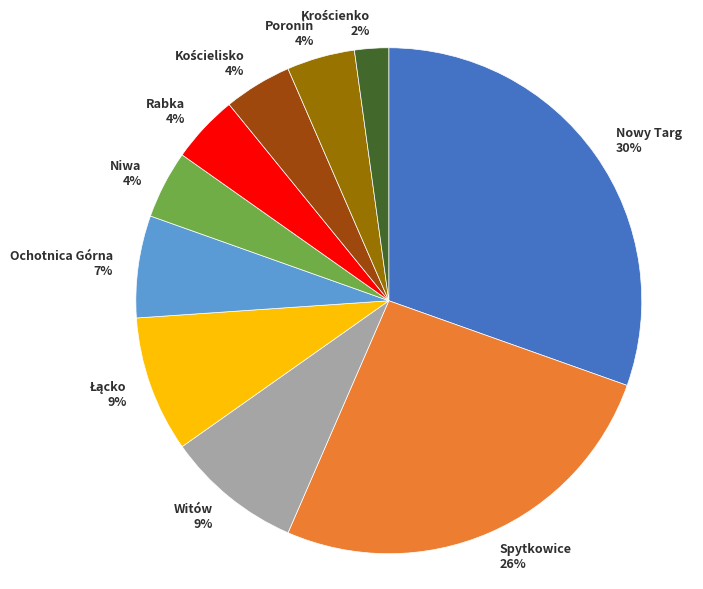

How many segments does this pie chart have?

10